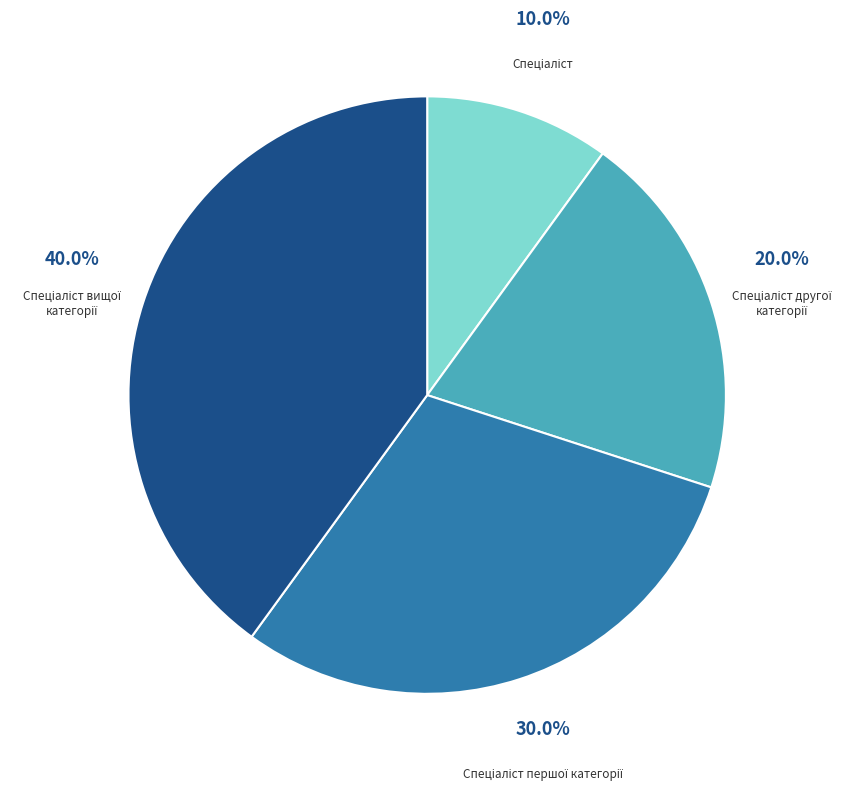

Is there any slice that represents more than half of the pie?

No